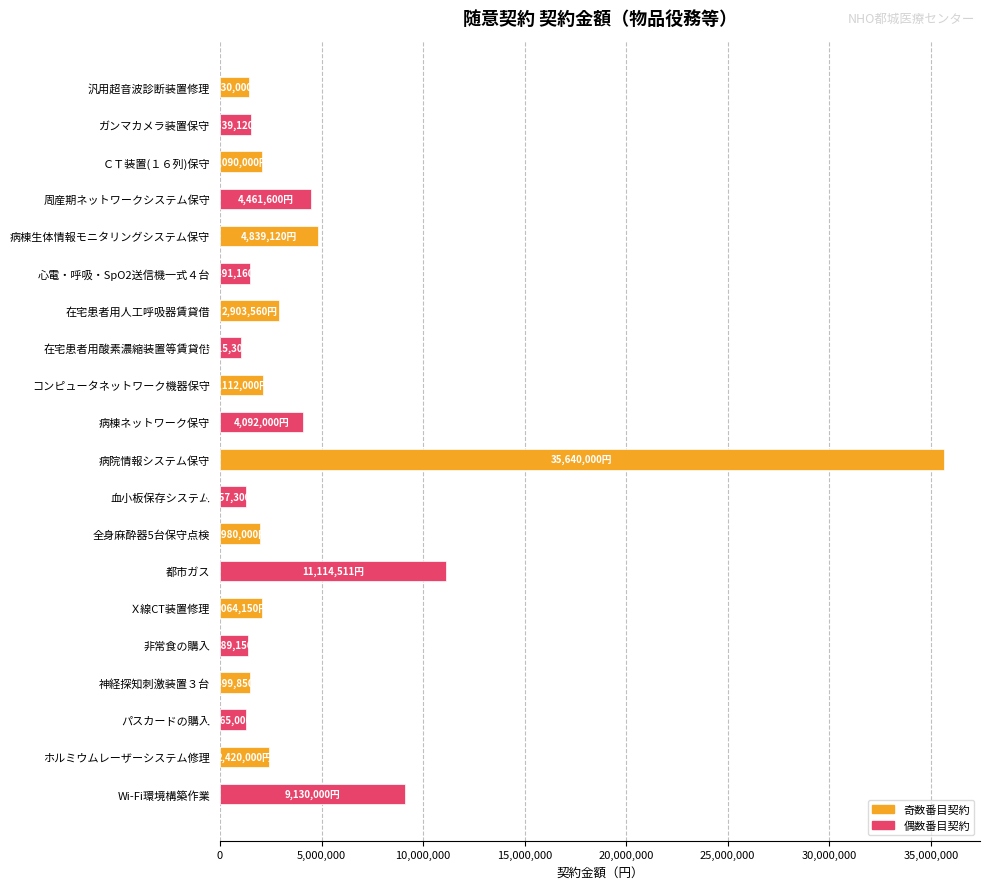

What is the difference between the maximum and minimum values?

34624700